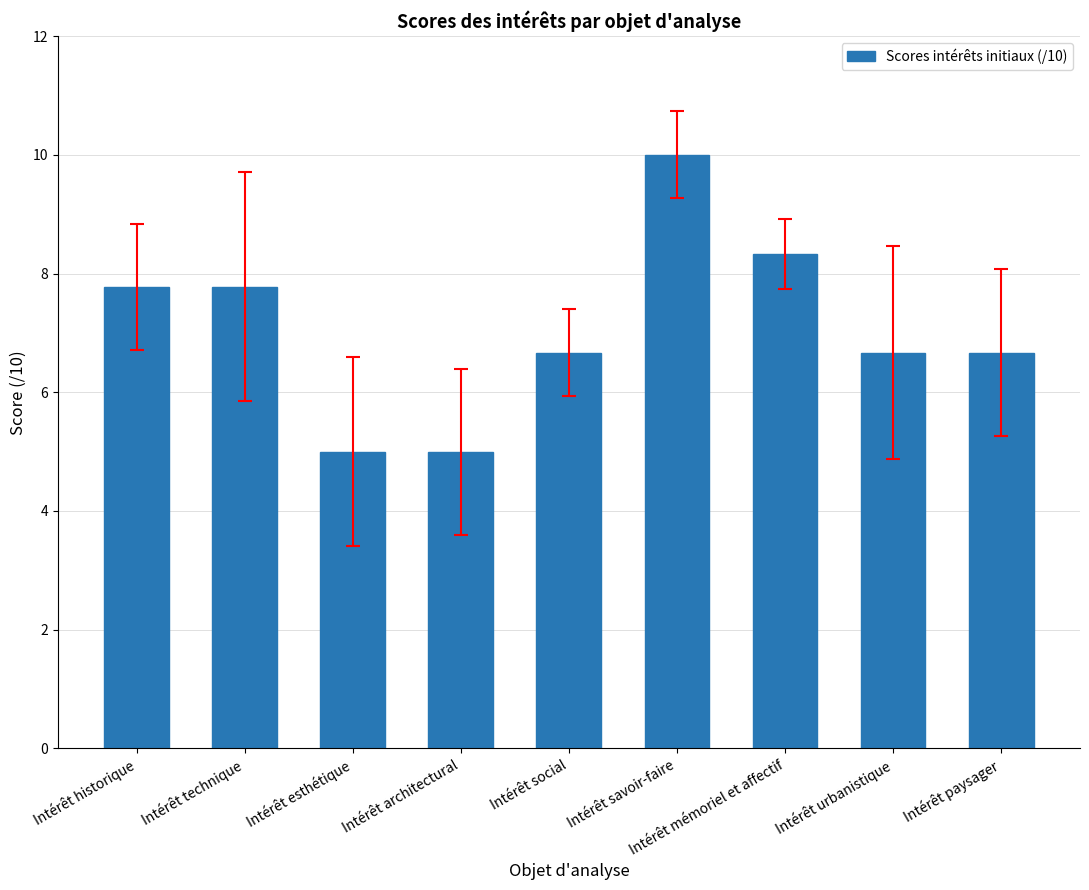

Reading left to right, extract all data points from this chart.

7.8	7.8	5.0	5.0	6.7	10.0	8.3	6.7	6.7